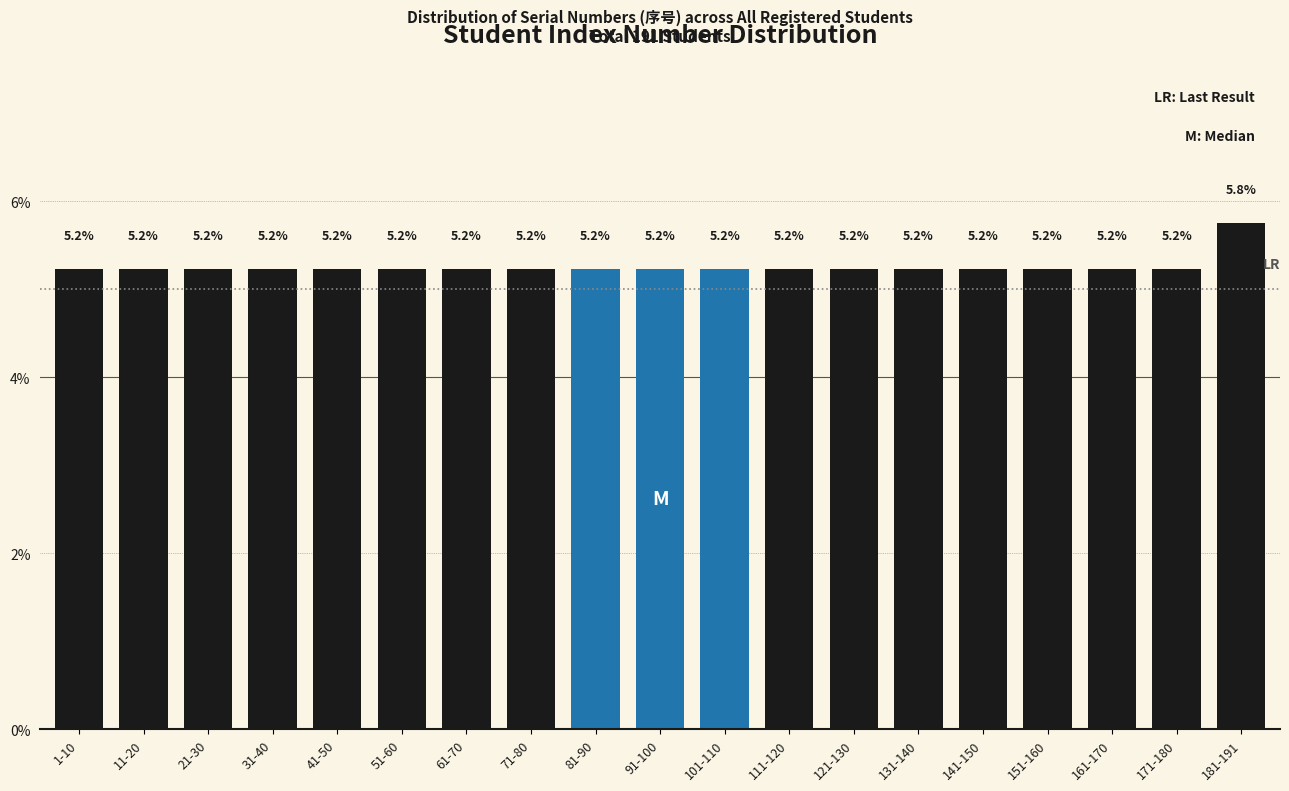

Reading left to right, transcribe all the data shown in this chart.

5.2	5.2	5.2	5.2	5.2	5.2	5.2	5.2	5.2	5.2	5.2	5.2	5.2	5.2	5.2	5.2	5.2	5.2	5.8